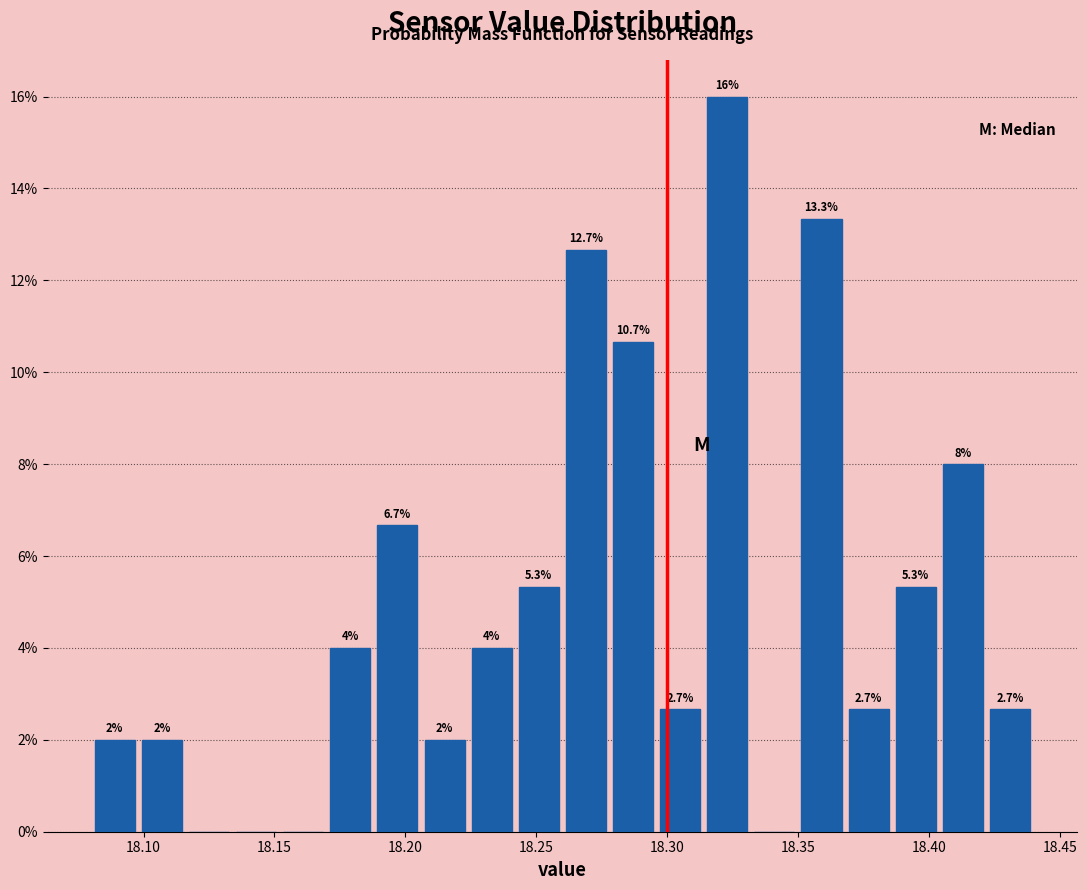

Read against the x-axis, roughly where is the centre of the tallest bar?

18.325